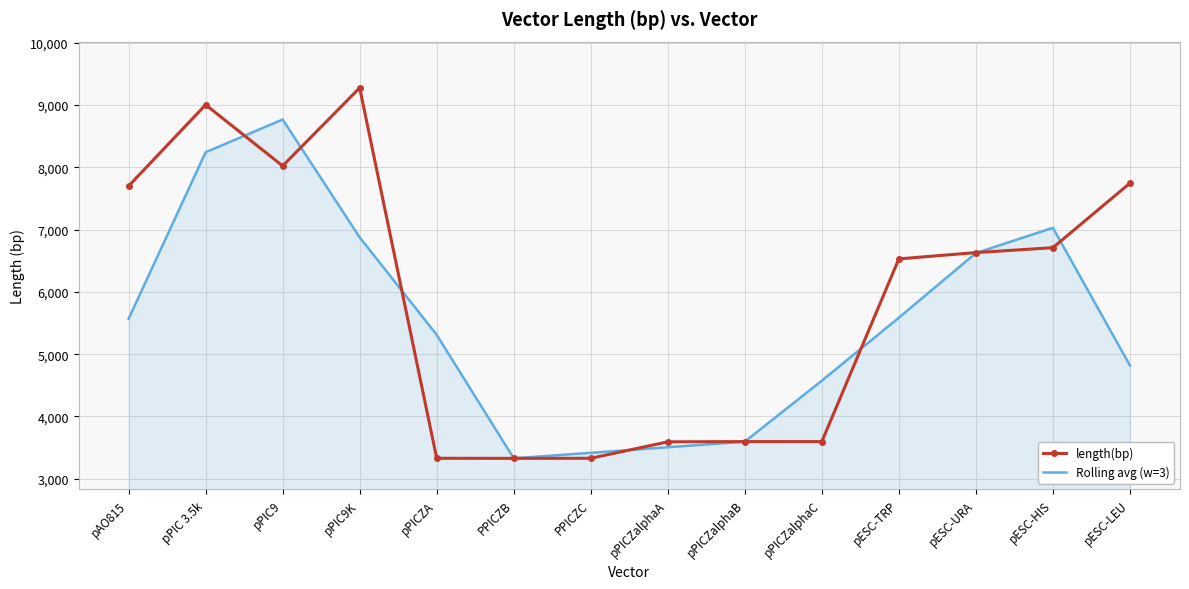

What is the maximum value for Rolling avg (w=3)?

8767.7